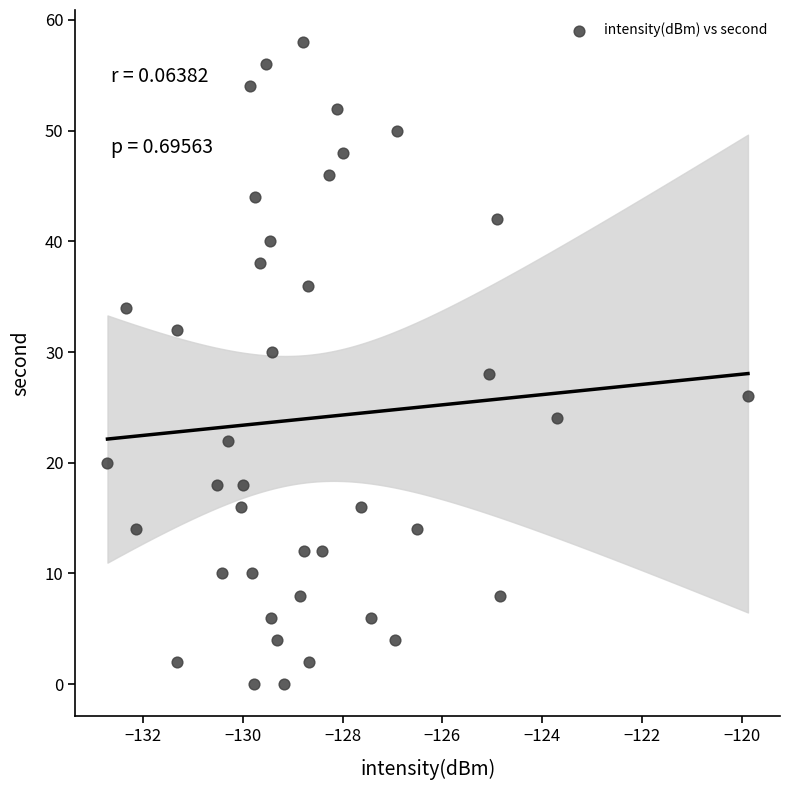

What is the range of Y values (max minus min)?

58